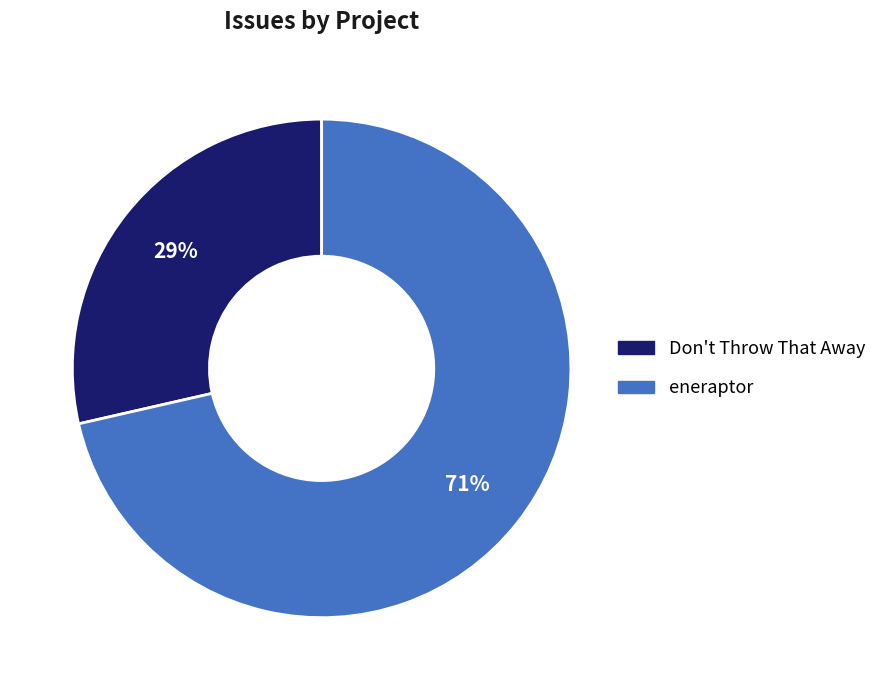

How many segments does this pie chart have?

2